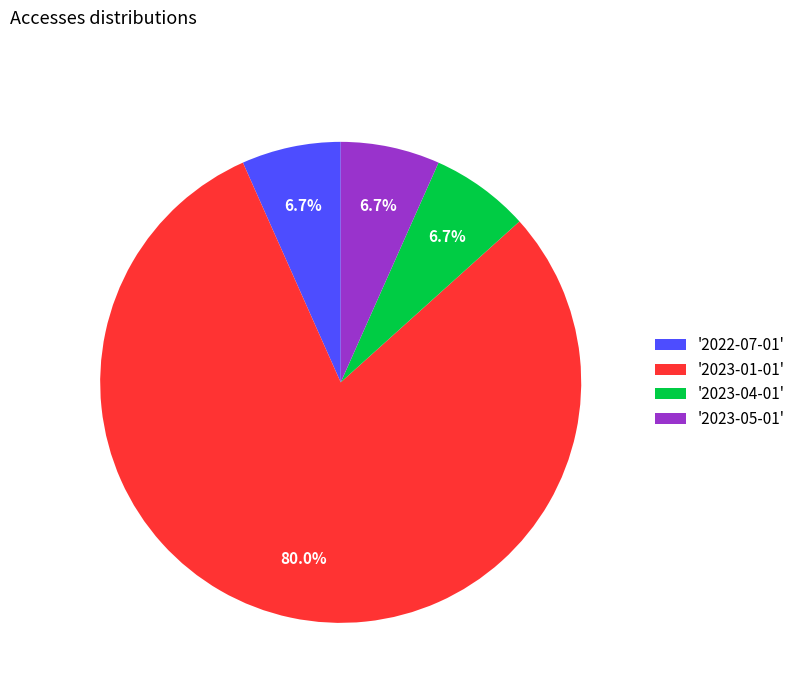

How much of the chart is everything except '2023-05-01'?

93.3%